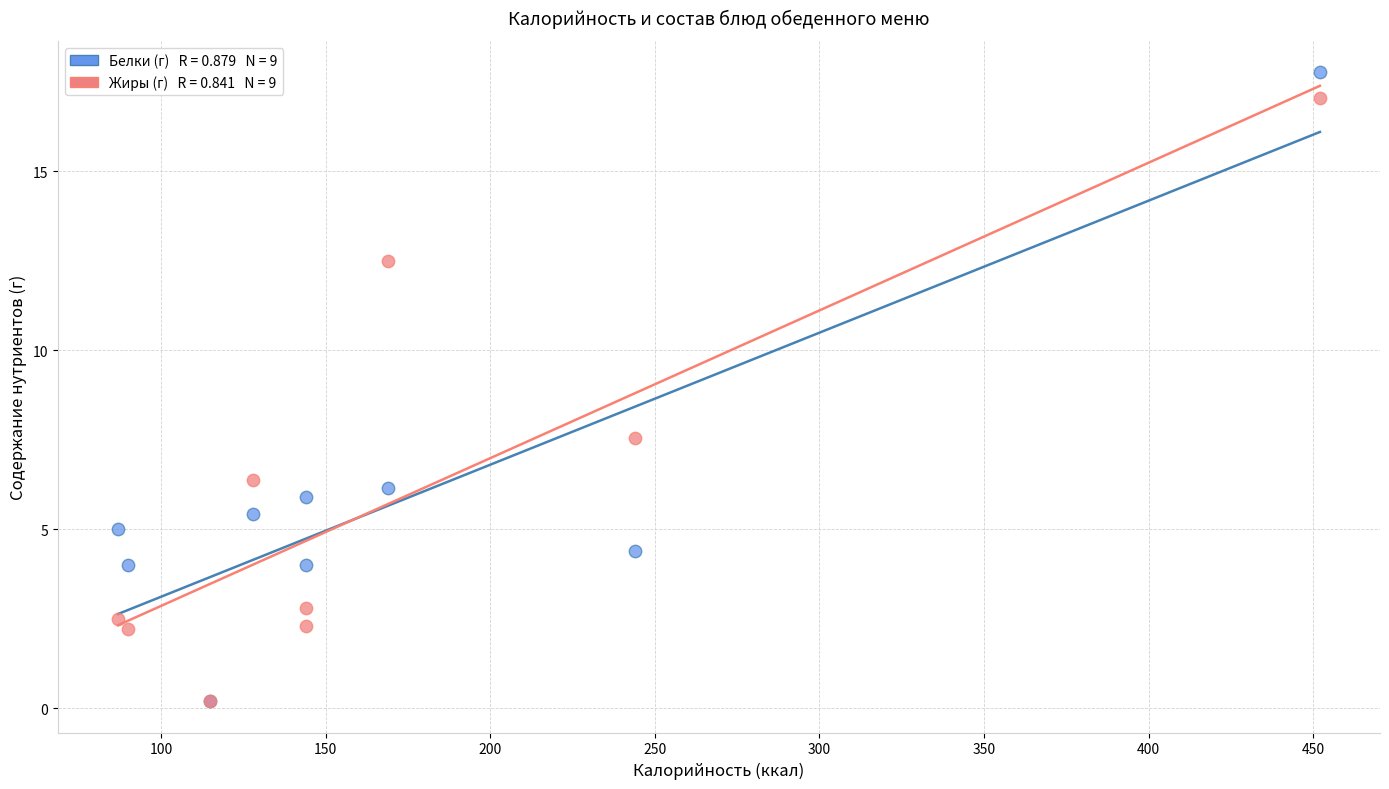

Across all series, what Y value is closest to 8?

7.6